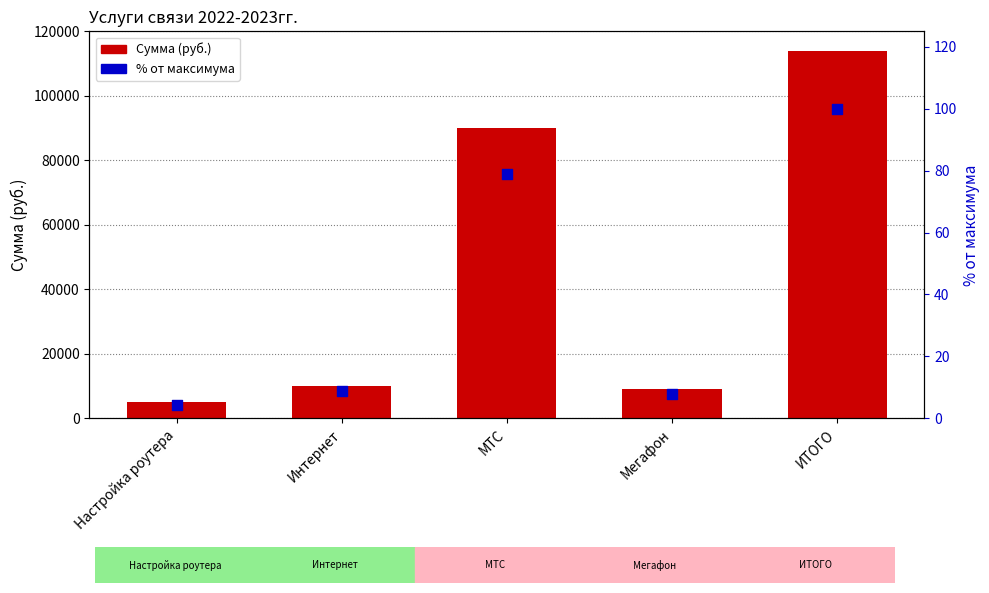

Which series has the widest spread of Y values?

Сумма (руб.)